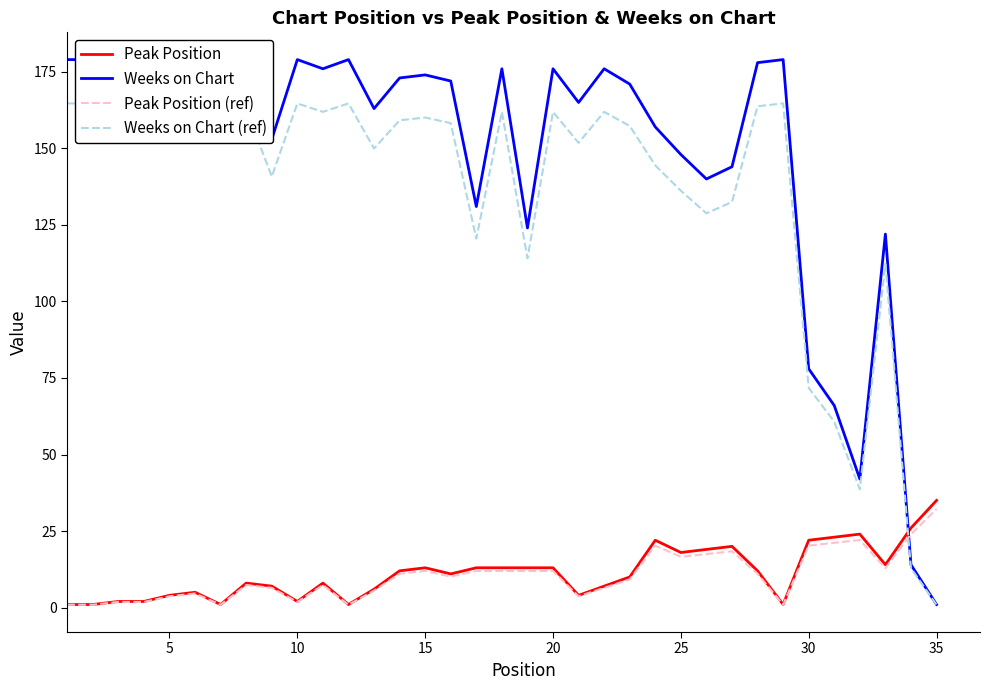

Which series has the largest total across all categories?

Weeks on Chart